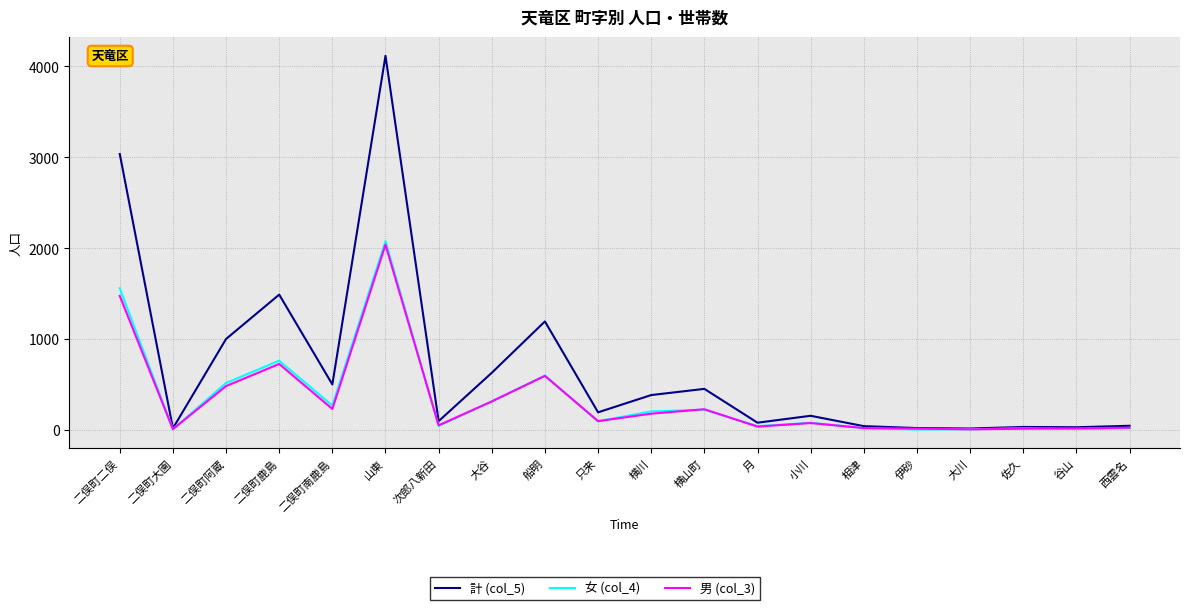

What is the maximum value shown in the chart?

4117